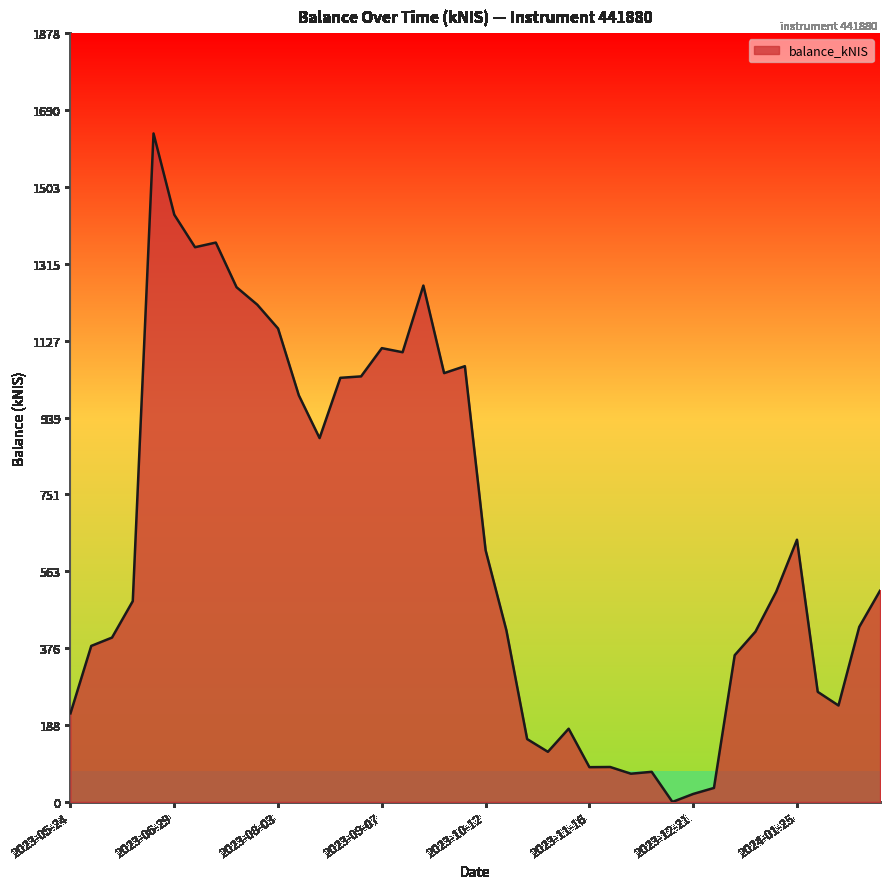

What is the difference between the maximum and minimum values?

1633.2